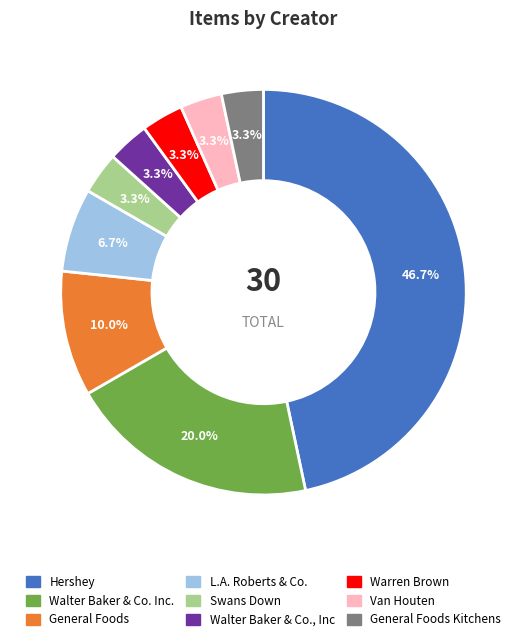

To the nearest percent, what percentage of the pie is Hershey?

47%